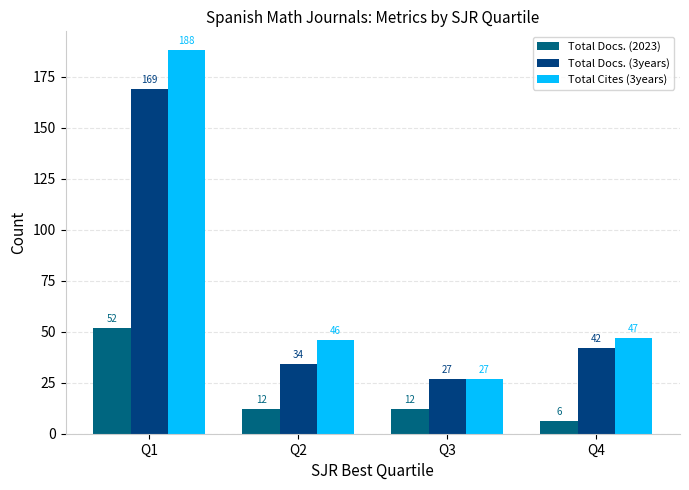

At which label does Total Cites (3years) first exceed 47?

Q1